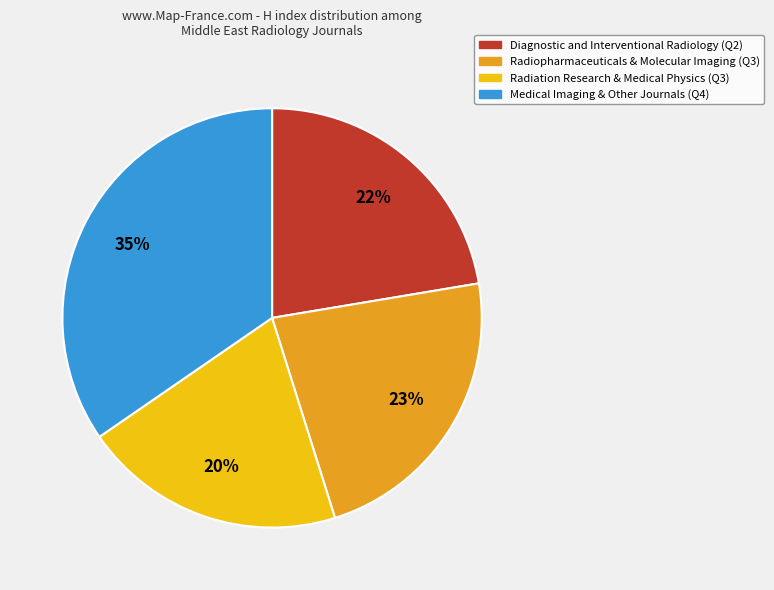

To the nearest percent, what is the average slice percentage?

25%